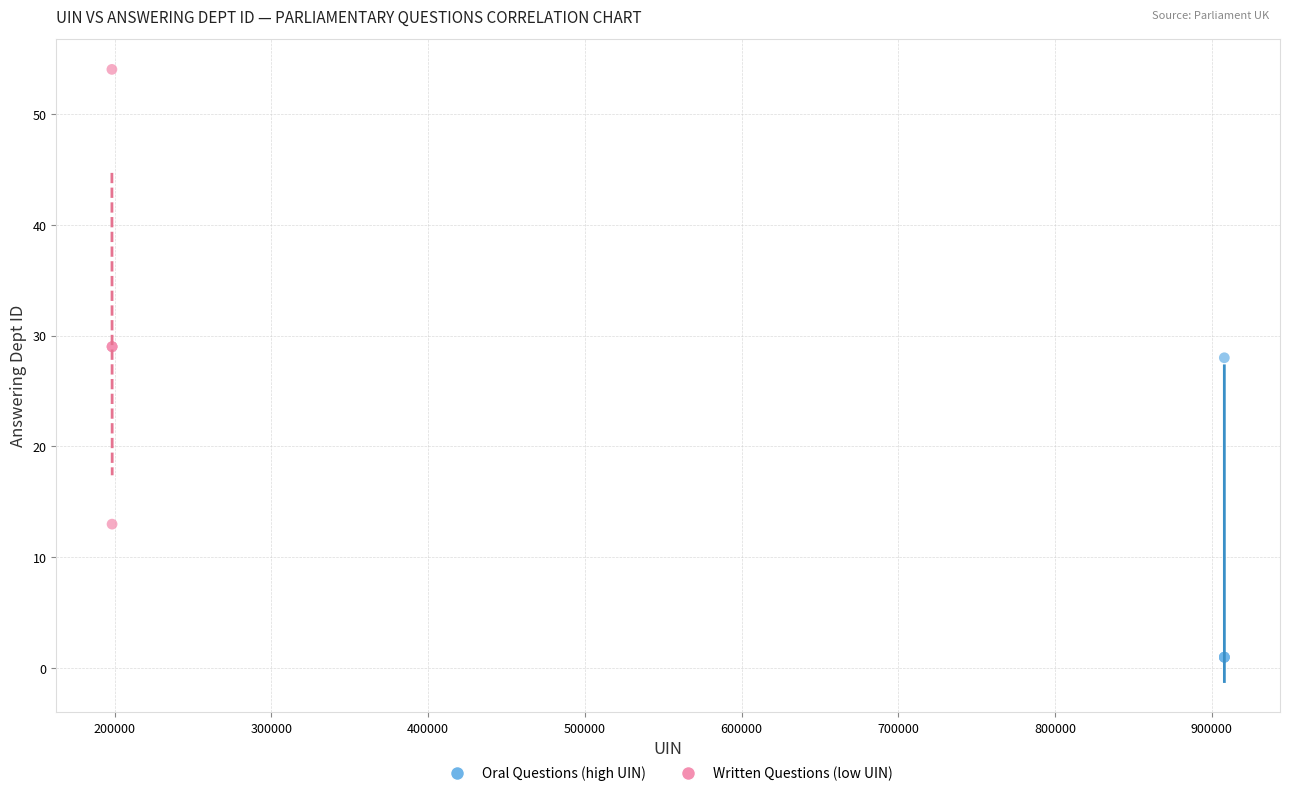

Which series has the widest spread of Y values?

Written Questions (low UIN)